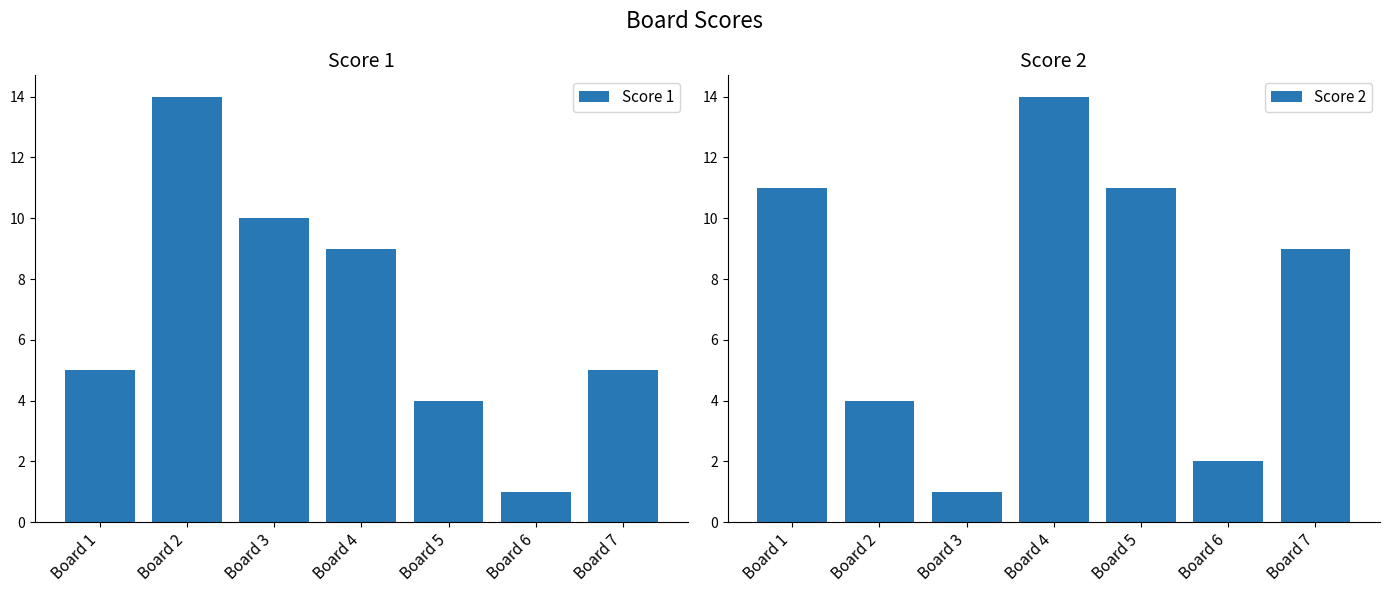

The value of Score 1 at Board 1 is 5. True or false?

True